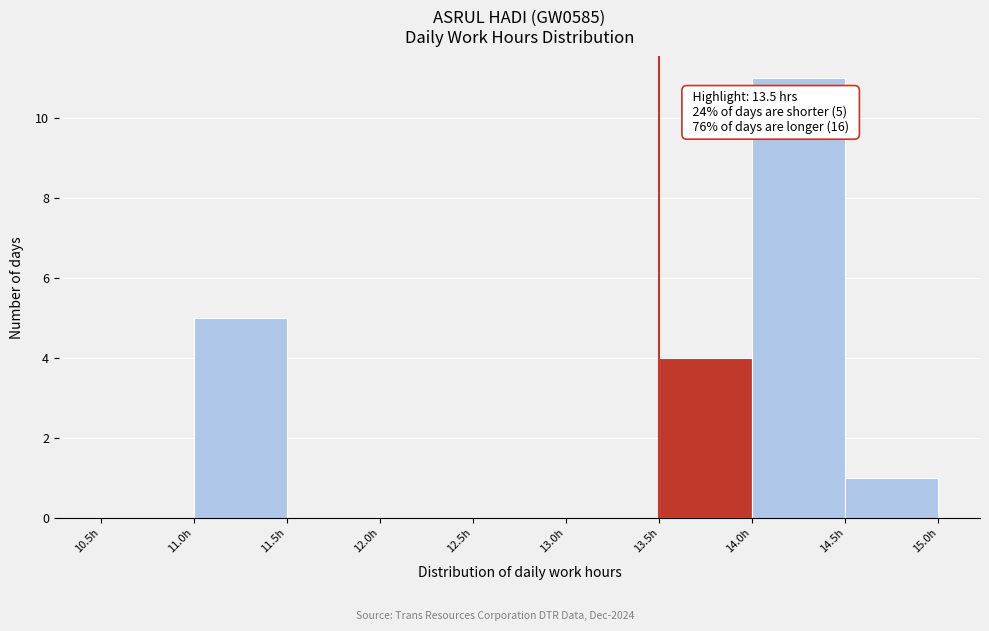

Which range on the x-axis has the tallest bar?

14.0 to 14.5